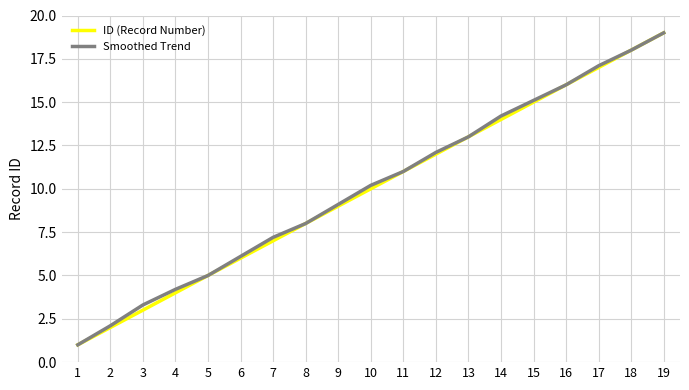

True or false: Smoothed Trend has more than 1 interior local peaks.

False